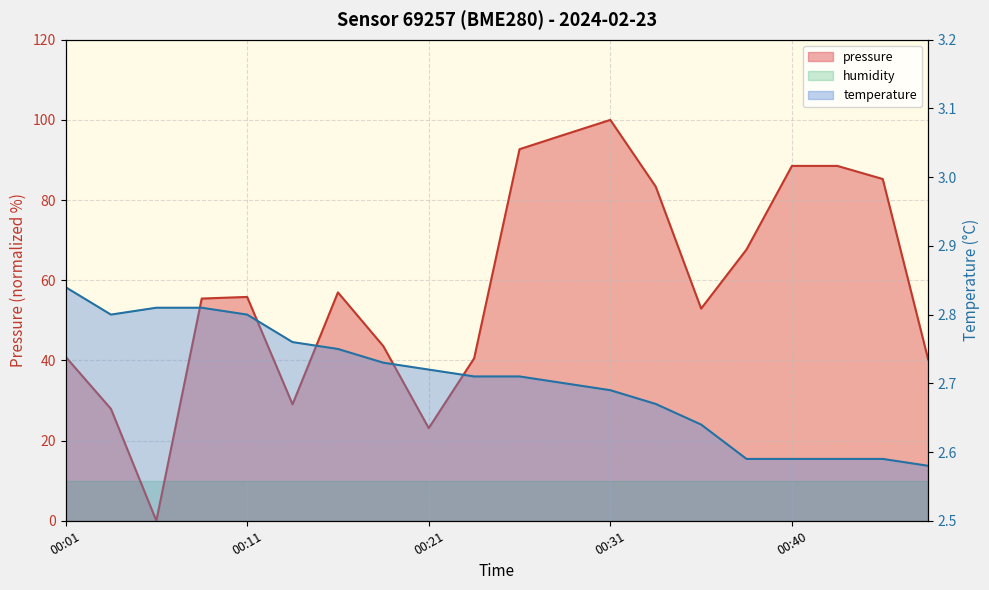

Does the chart have visible grid lines?

Yes